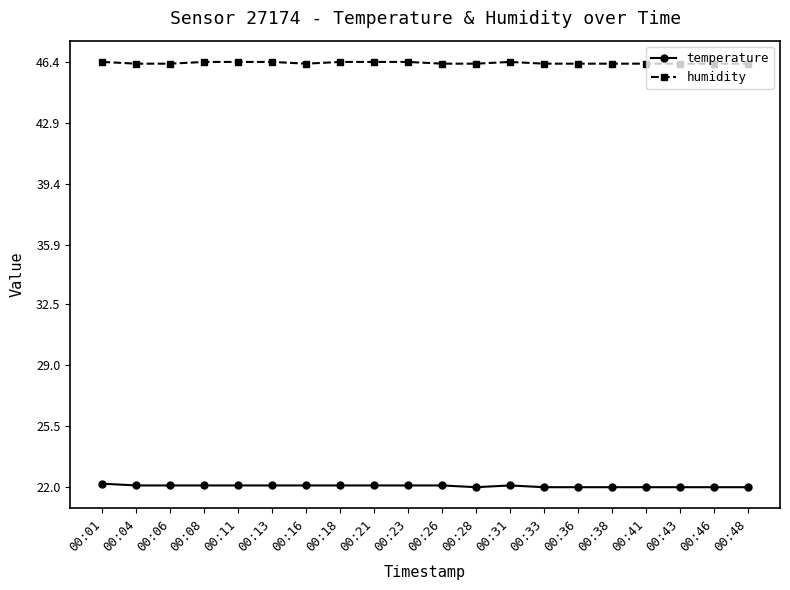

True or false: temperature and humidity intersect in this chart.

False